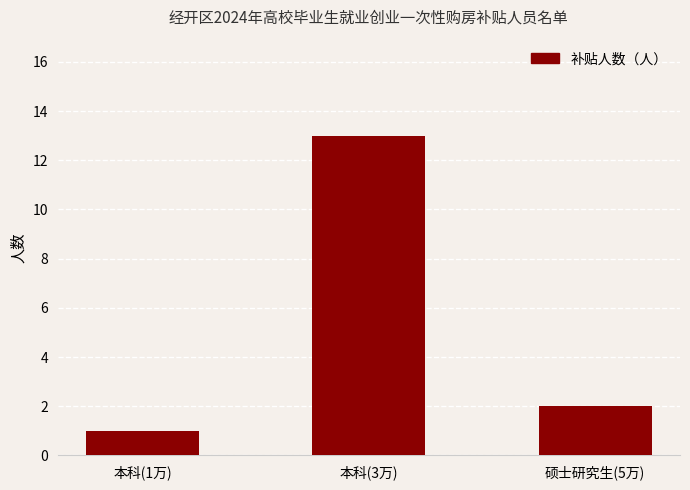

How many data points are less than 2?

1